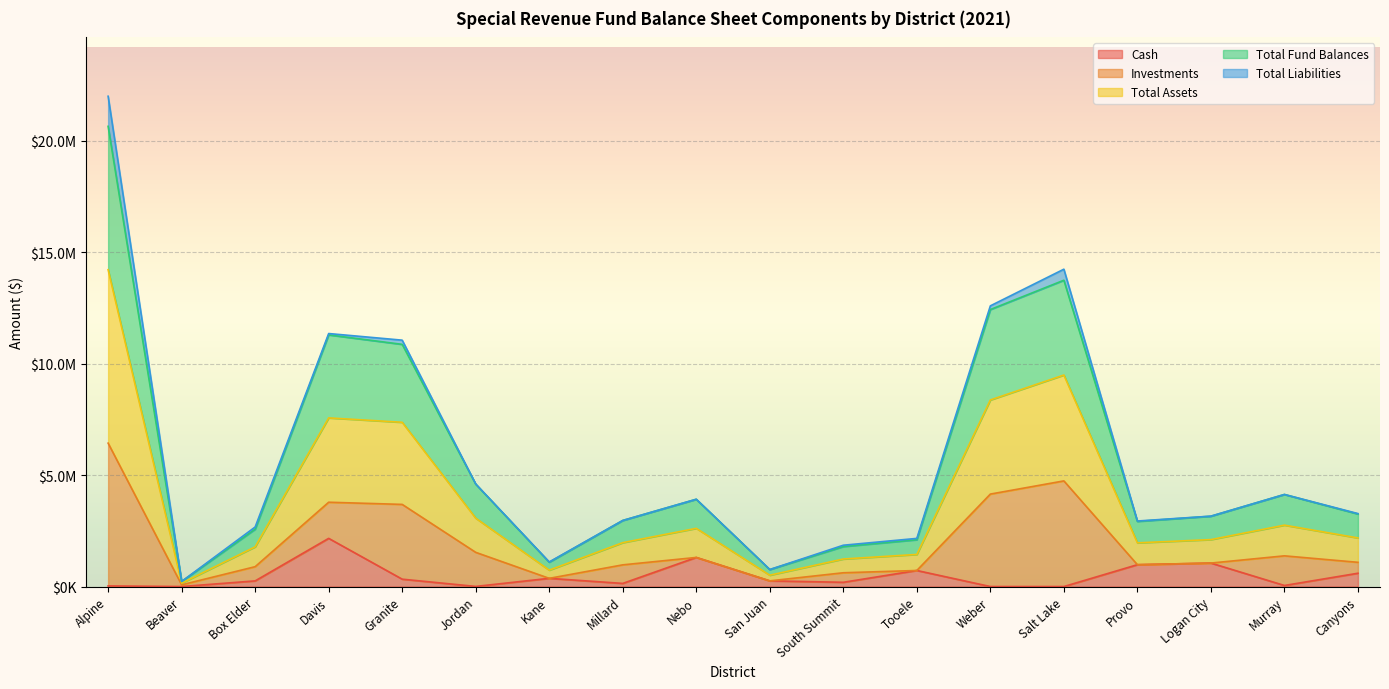

Which series has the largest range (max minus min)?

Total Assets